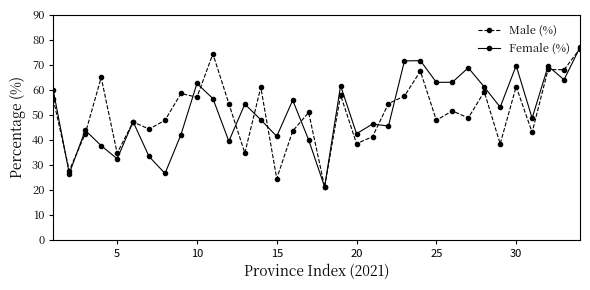

Is this an area chart (filled region under the line)?

No